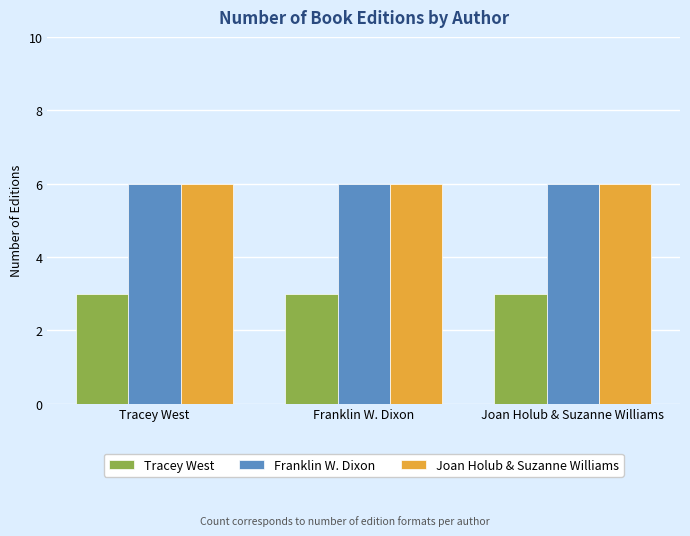

What is the lowest value of the Joan Holub & Suzanne Williams series?

6